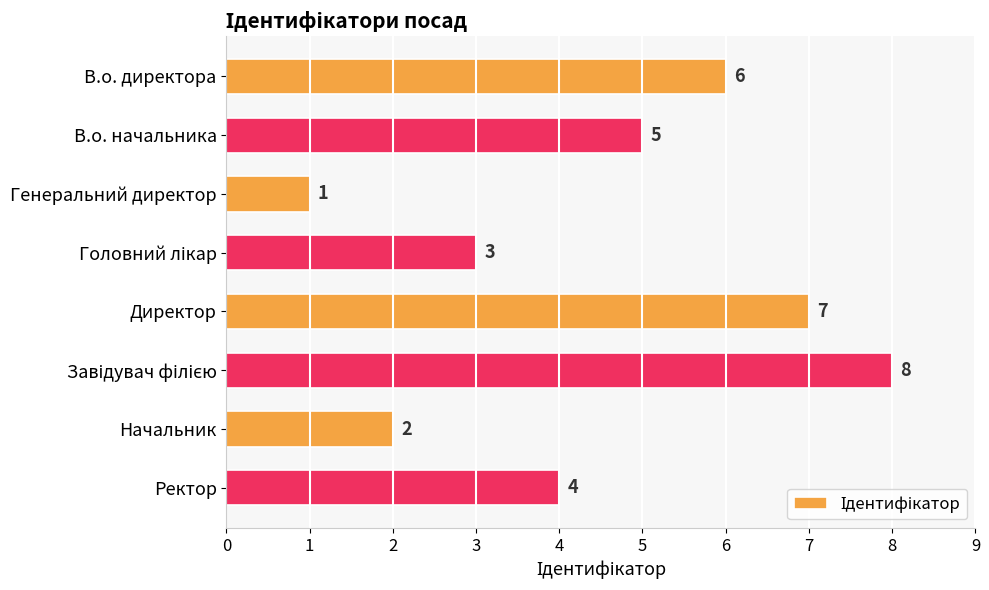

What is the change in value from Начальник to Ректор?

+2